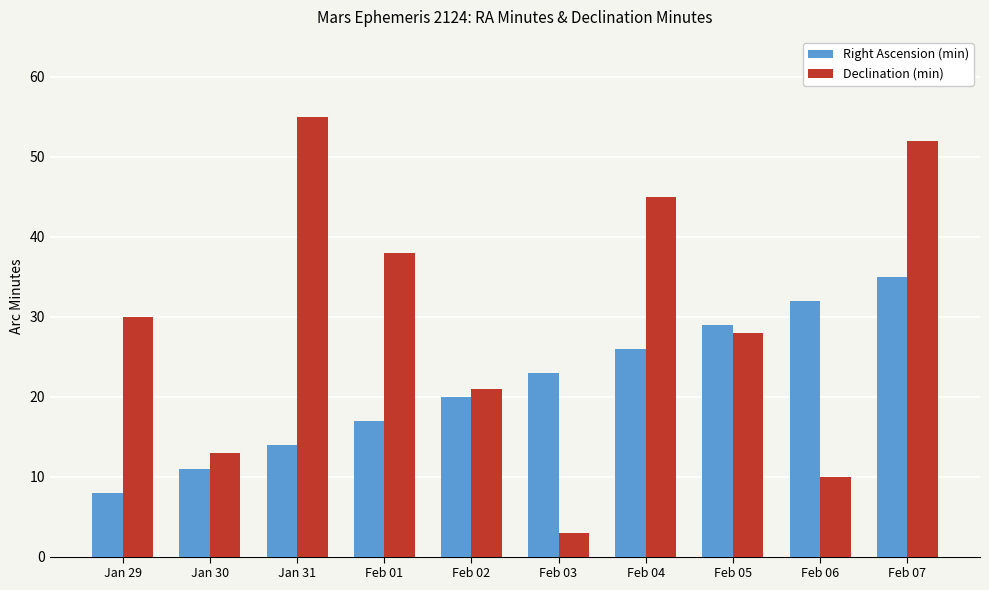

Does the chart contain stacked bars?

No